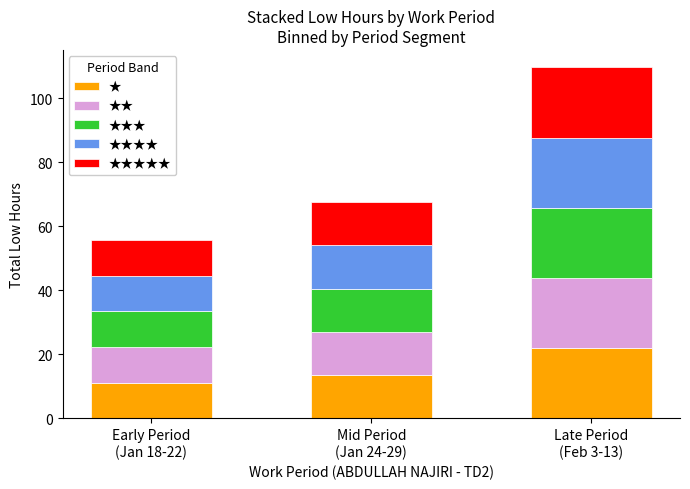

What is the lowest value of the ★ series?

11.1